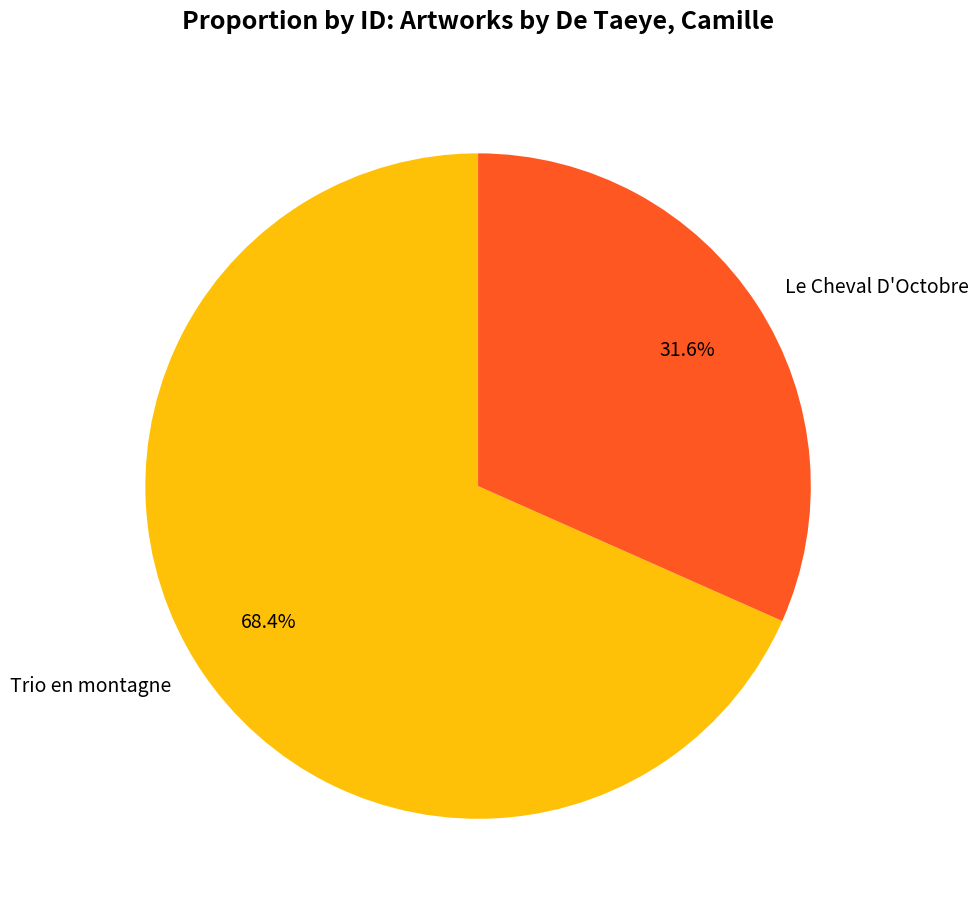

What portion of the pie excludes Le Cheval D'Octobre?

68.4%